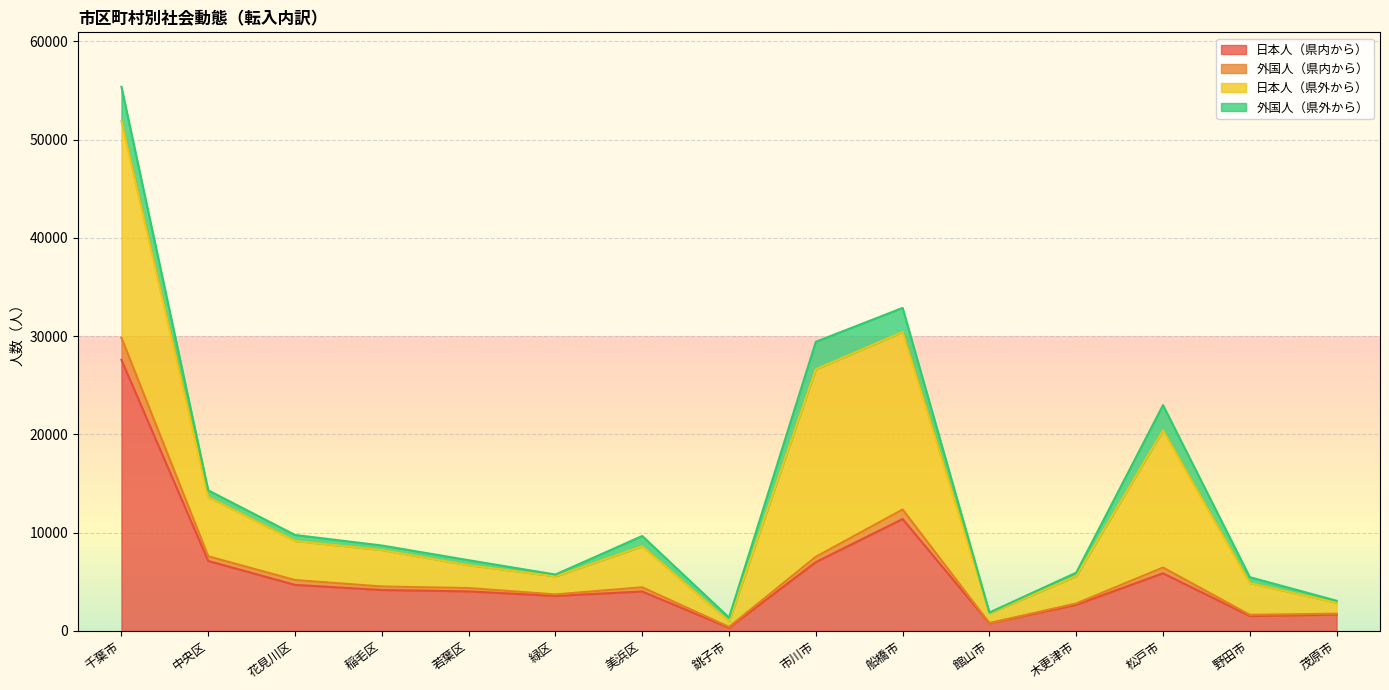

What is the highest value of the 日本人（県内から） series?

27586